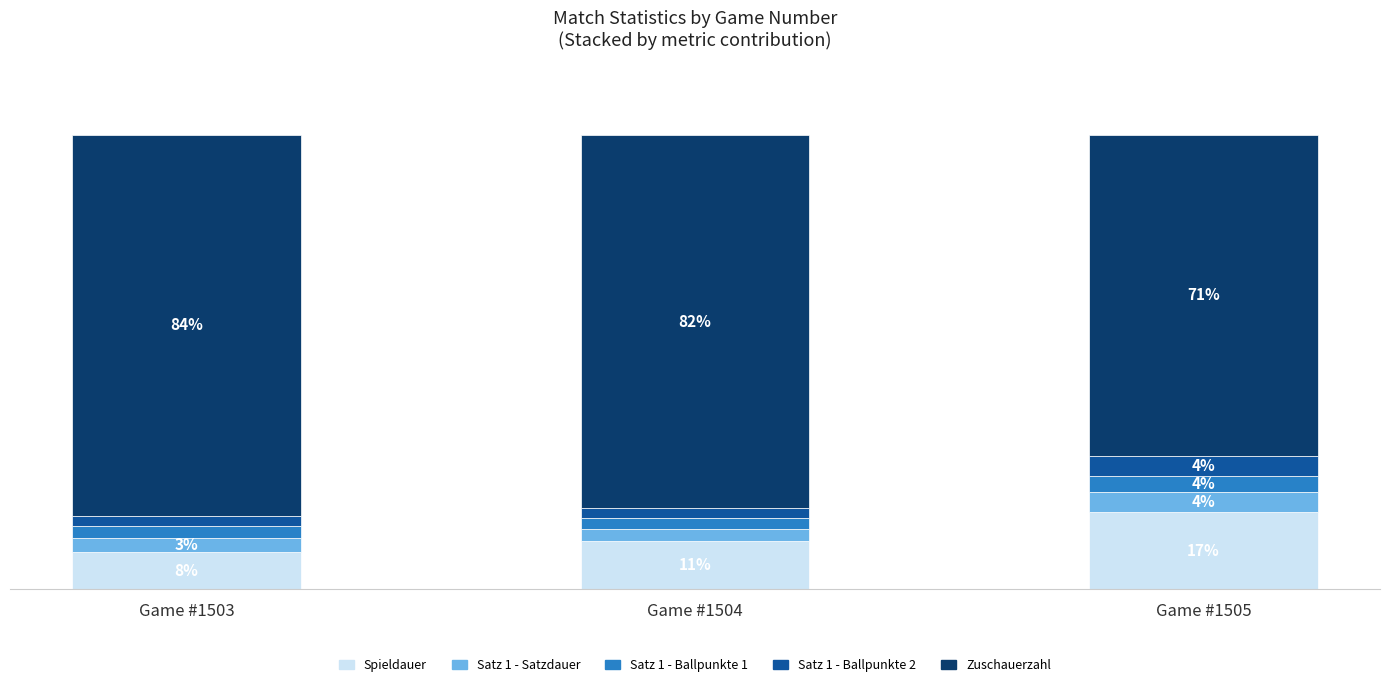

What are all the series names shown in the legend?

Spieldauer, Satz 1 - Satzdauer, Satz 1 - Ballpunkte 1, Satz 1 - Ballpunkte 2, Zuschauerzahl